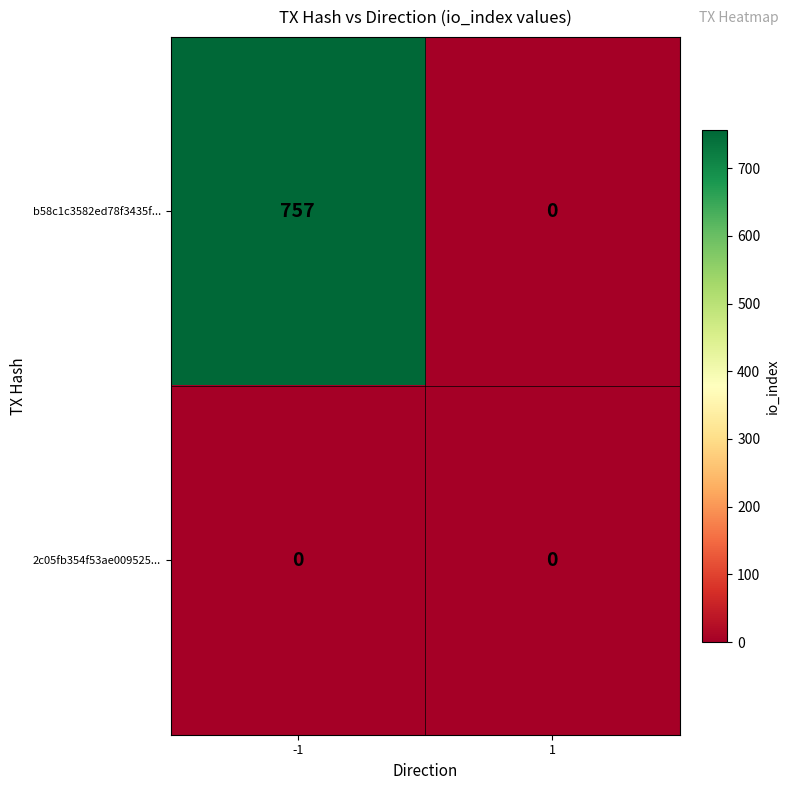

How many categories are shown in the chart?

2